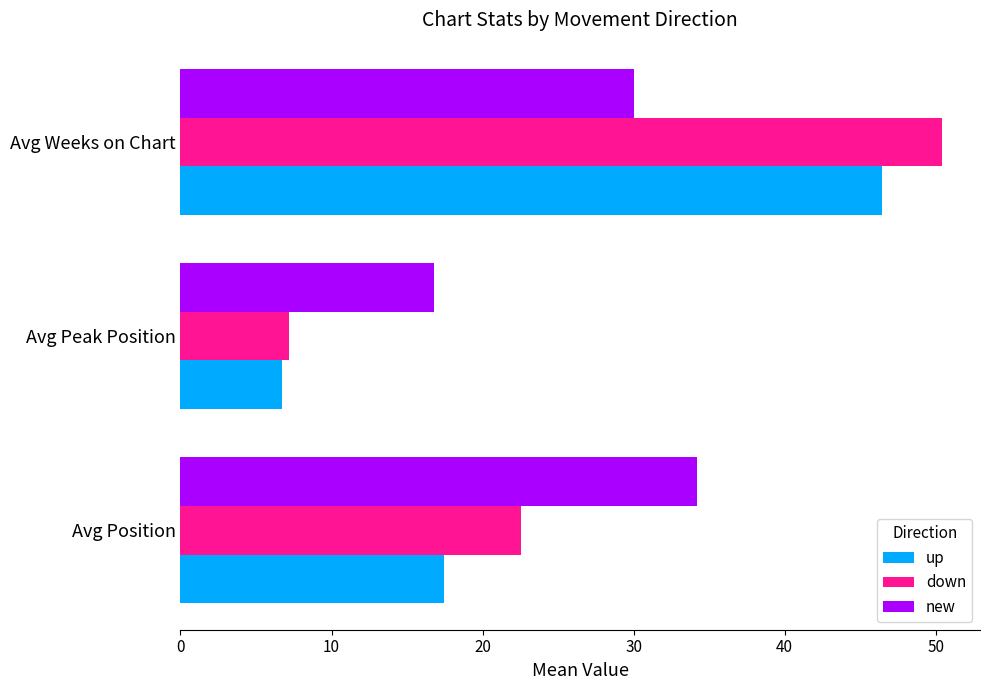

What are all the series names shown in the legend?

up, down, new